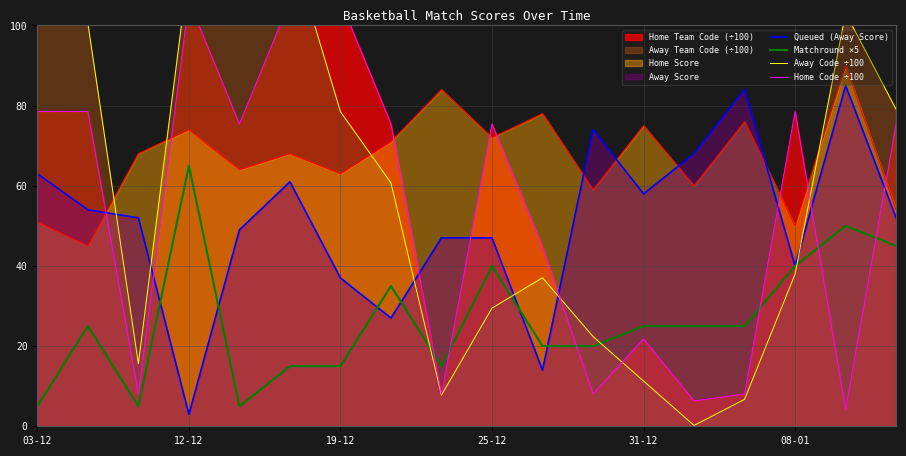

What is the sum of all Queued (Away Score) values?

915